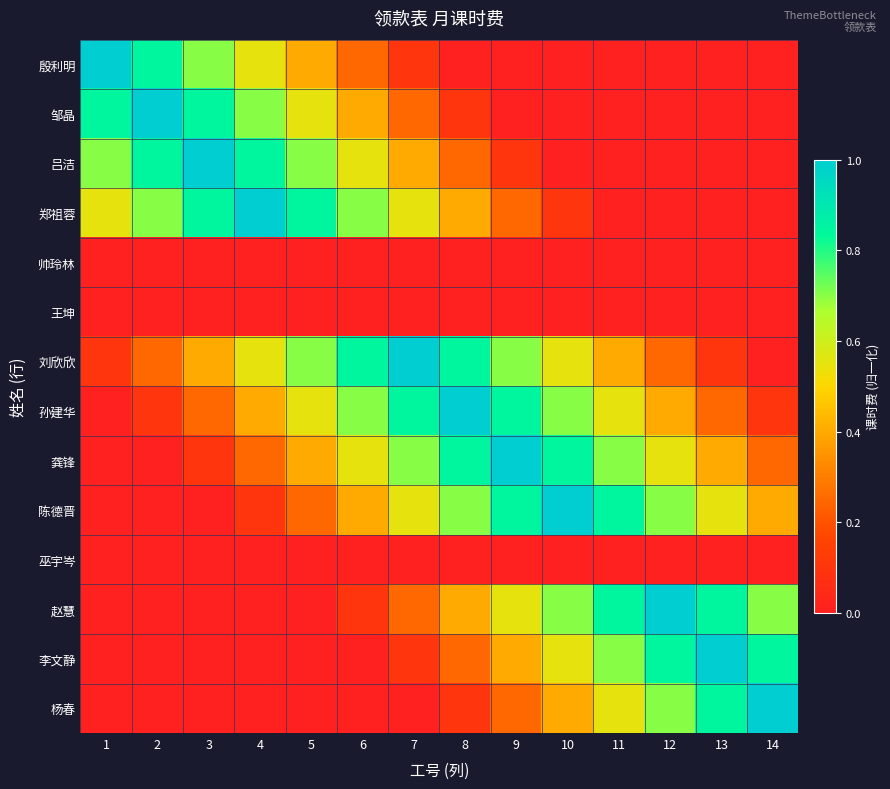

What is the total value across all series at 2?

3.8